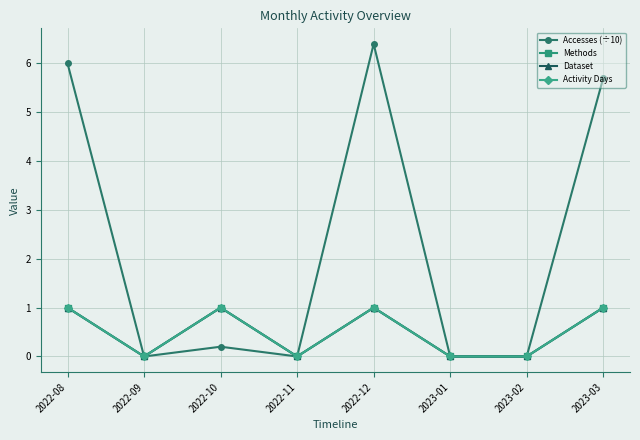

How many Dataset values are between 0 and 1?

8